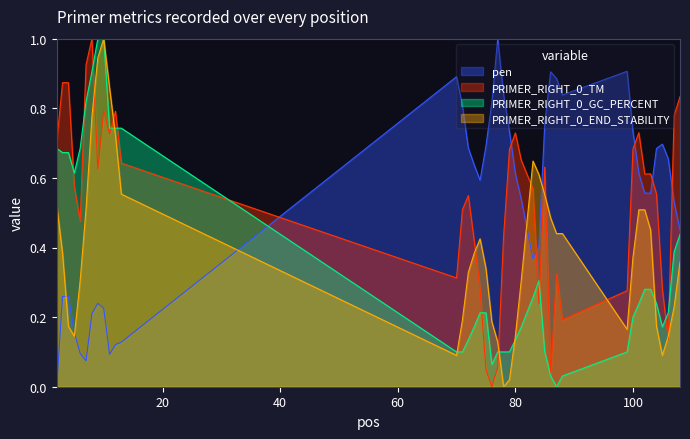

The PRIMER_RIGHT_0_END_STABILITY series shows 0.5 at 7. True or false?

True